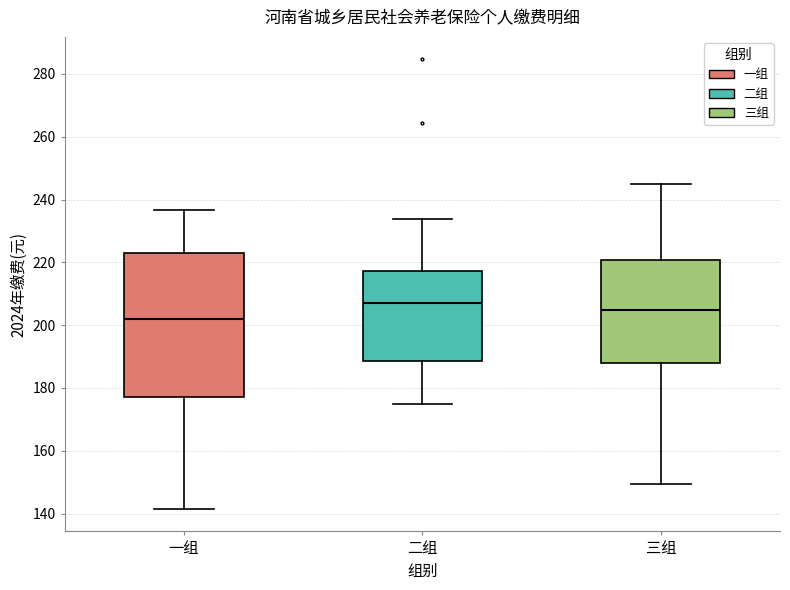

Where does the median line of the box for 三组 sit on the y-axis? The values are not printed on the chart, so give them approximately, as read against the axis.

204